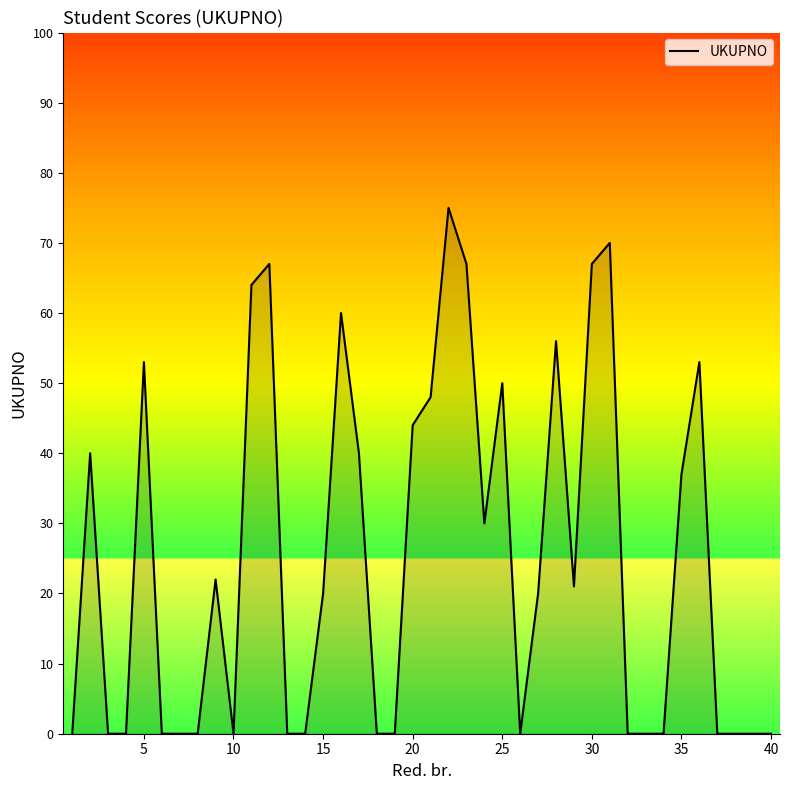

How many lines are shown in the chart?

1